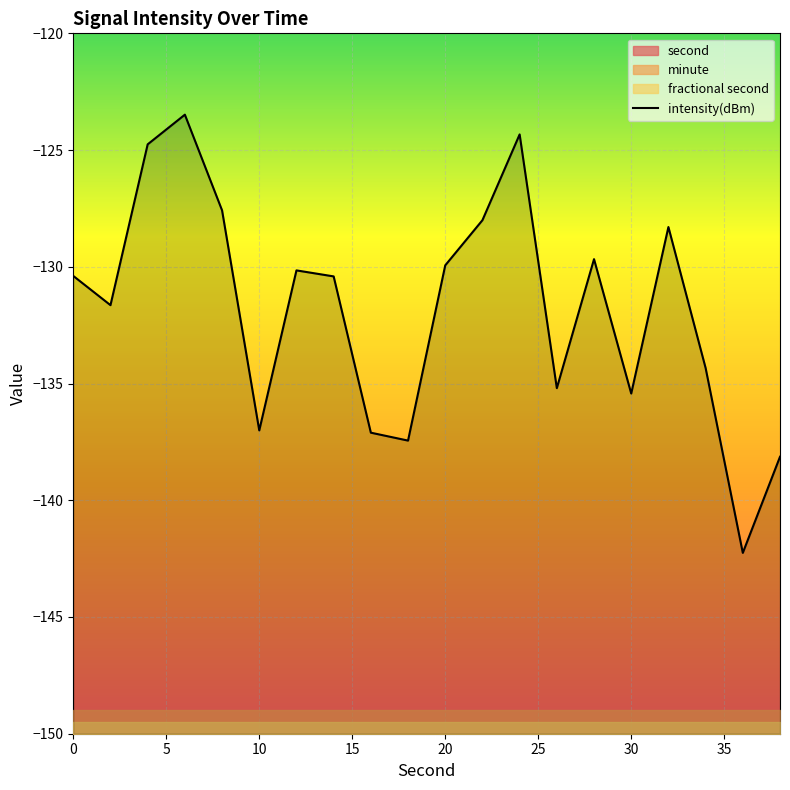

How many interior local peaks (higher than both neighbors) does the data have?

5